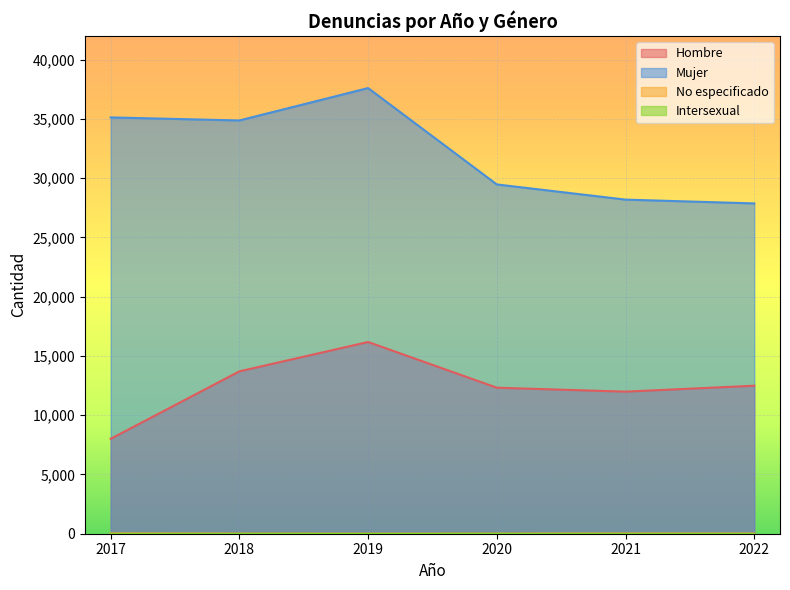

Rank the series at 2019 from lowest to highest value.

No especificado, Hombre, Mujer